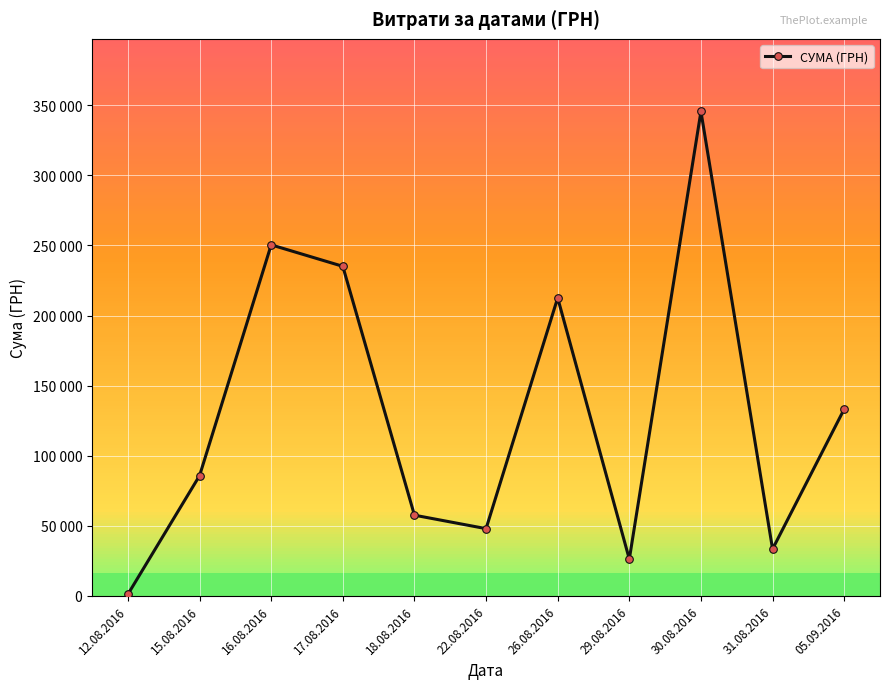

Is this an area chart (filled region under the line)?

No